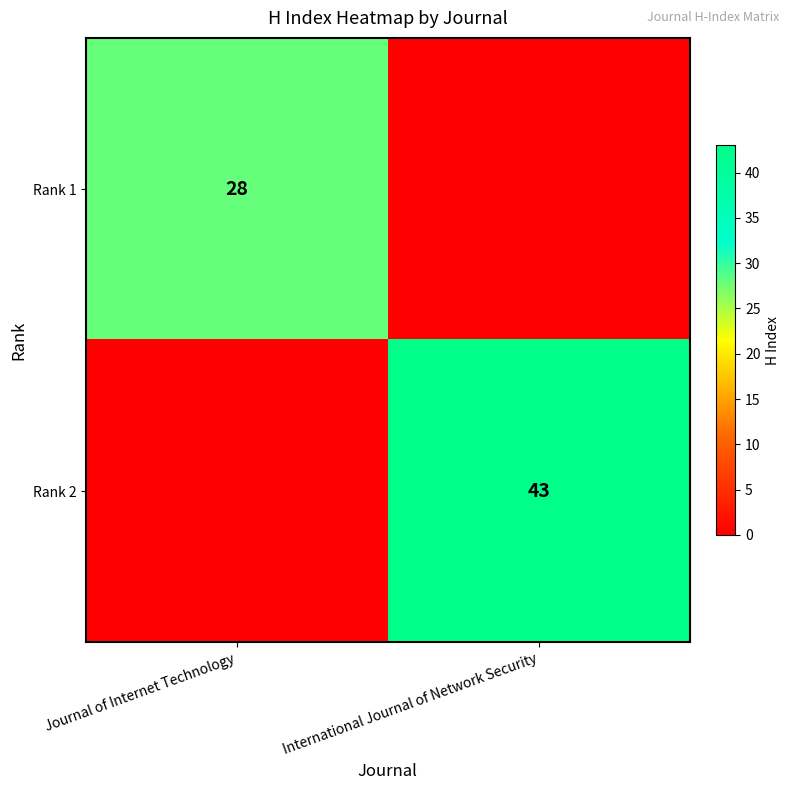

How many distinct data groups are displayed?

2